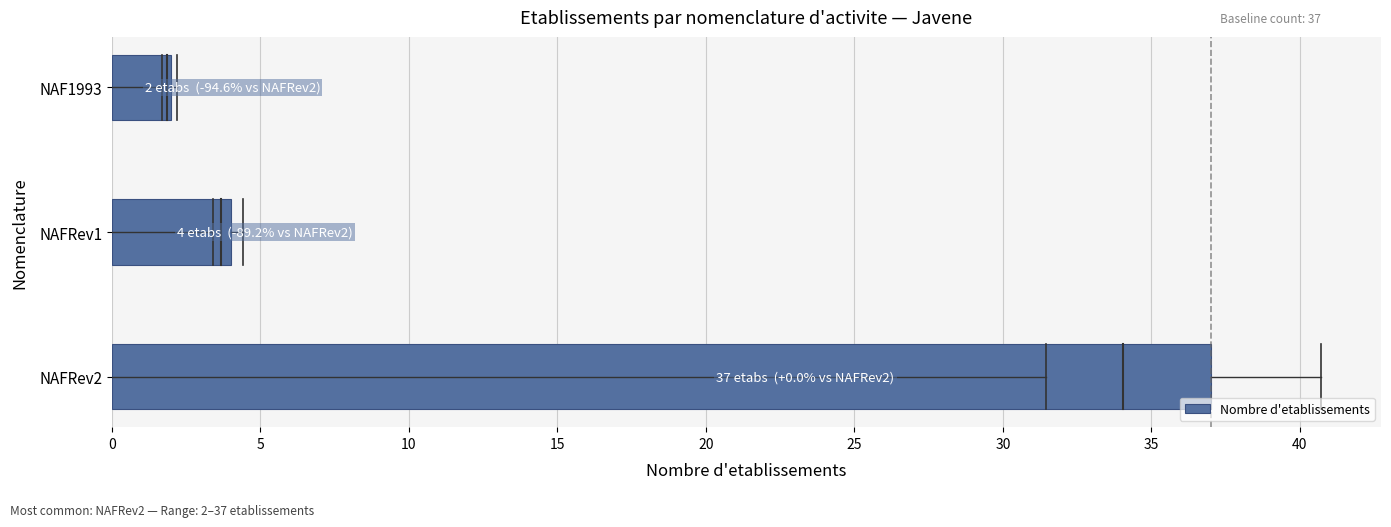

Where is the data nearest to the value 19?

NAFRev1